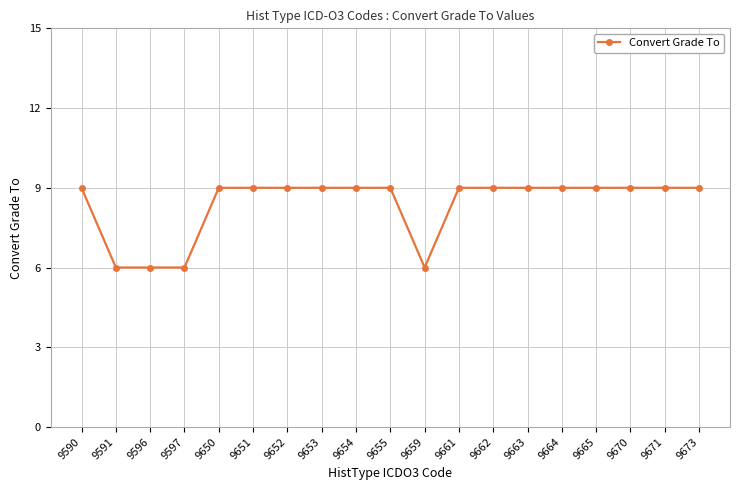

Approximately how many times larger is the value at 9659 compared to 9650?

0.7